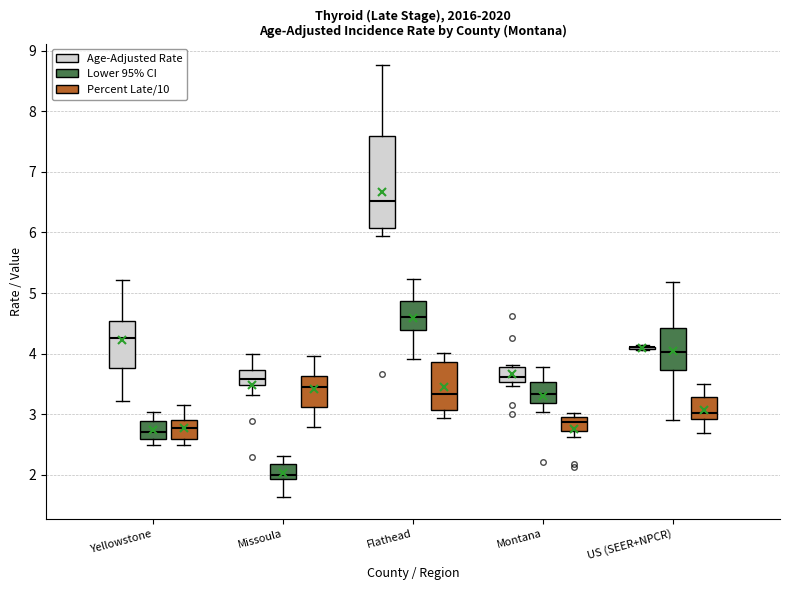

Where is the upper edge of the box for Missoula (Percent Late/10) on the y-axis? The values are not printed on the chart, so give them approximately, as read against the axis.

3.6